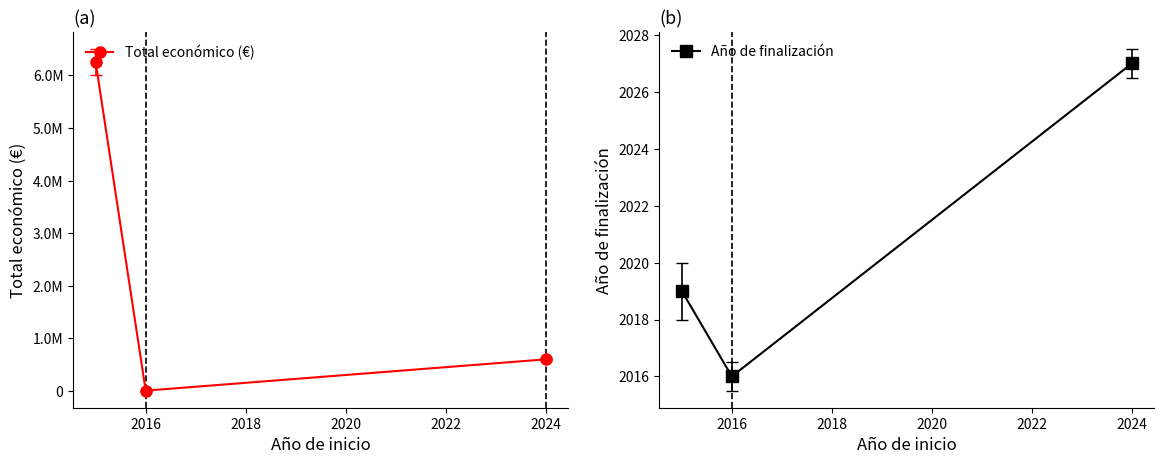

At how many categories does at least one series exceed 5885629?

1